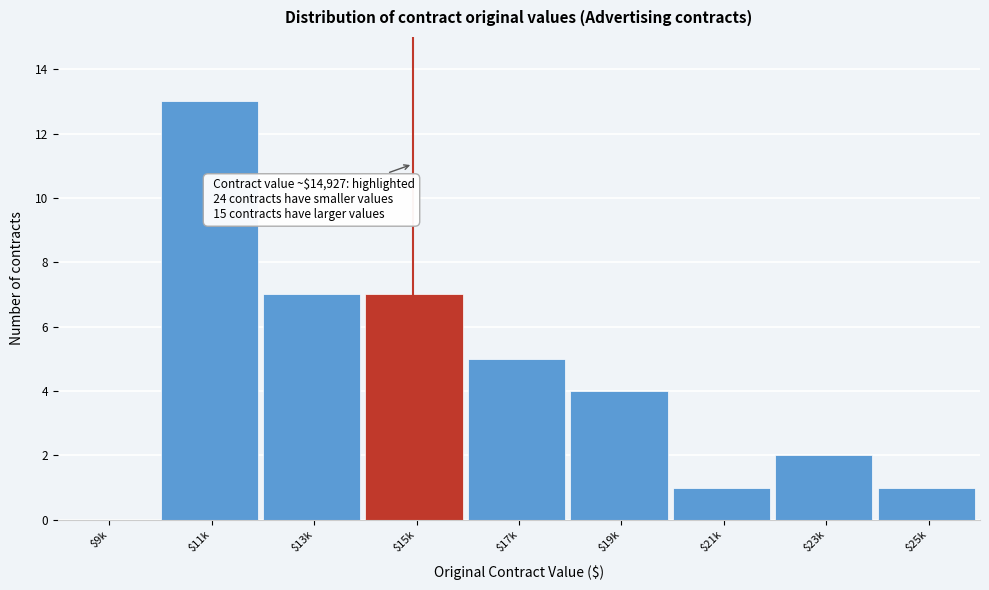

What is the greatest value displayed?

13